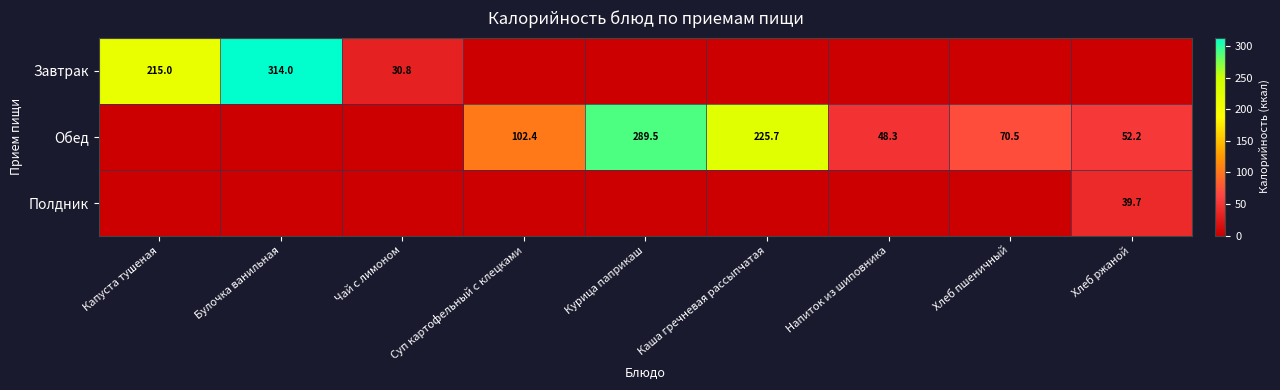

Which category has the highest value across all series?

Булочка ванильная